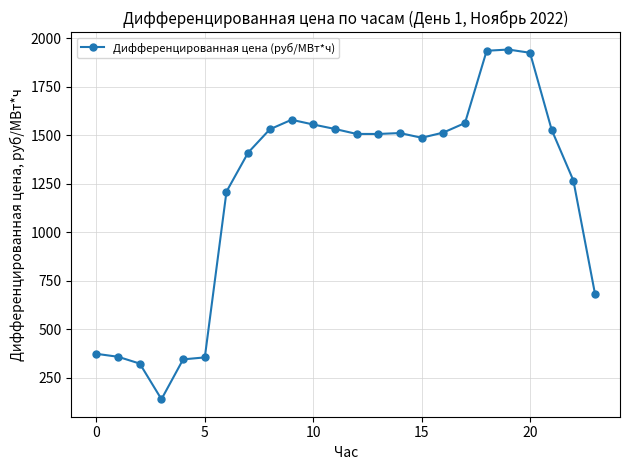

What is the greatest value displayed?

1942.3